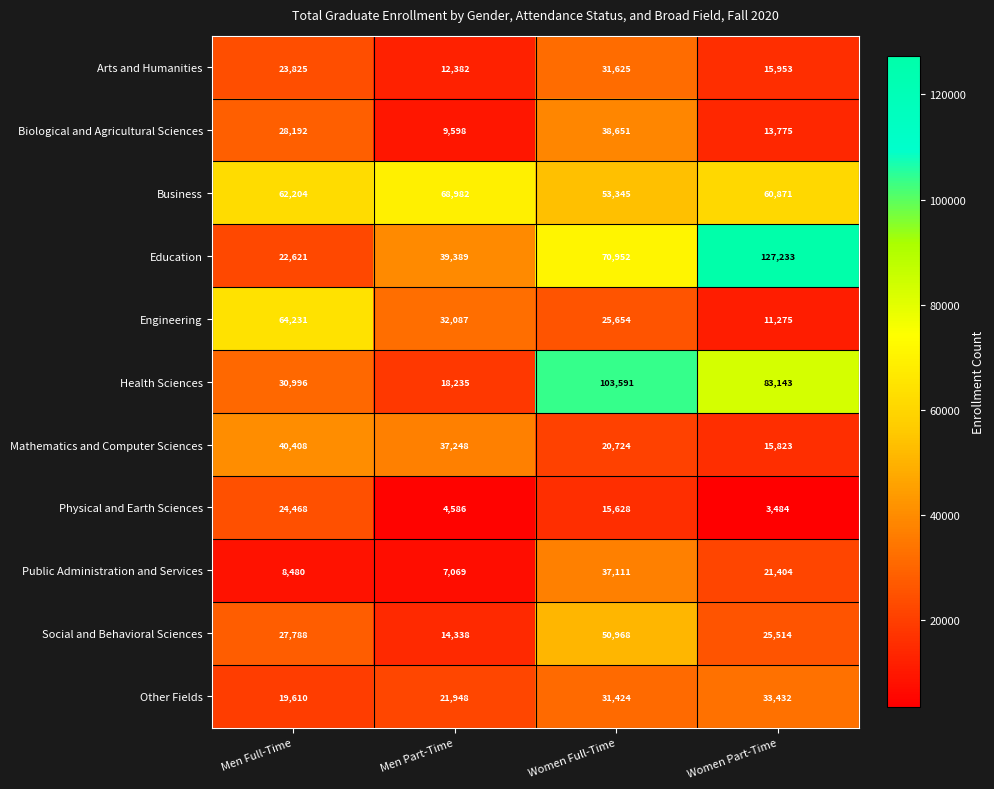

At which category does the chart reach its minimum across all series?

Women Part-Time